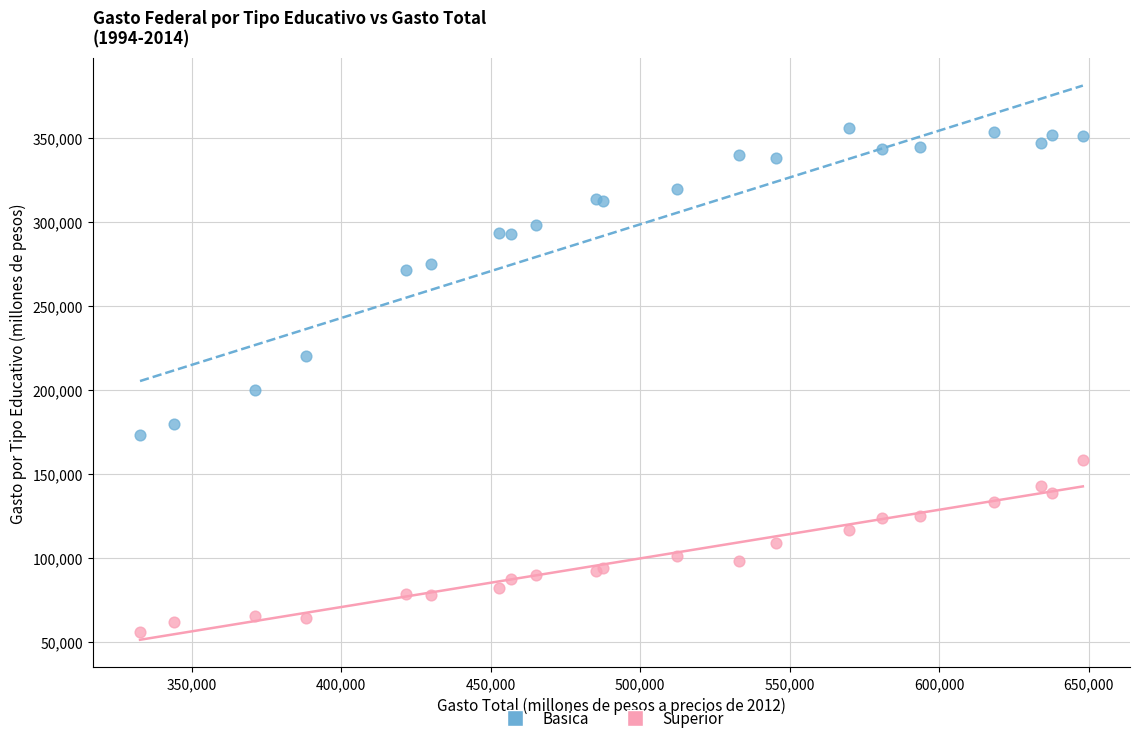

Which series contains the lowest Y value?

Superior